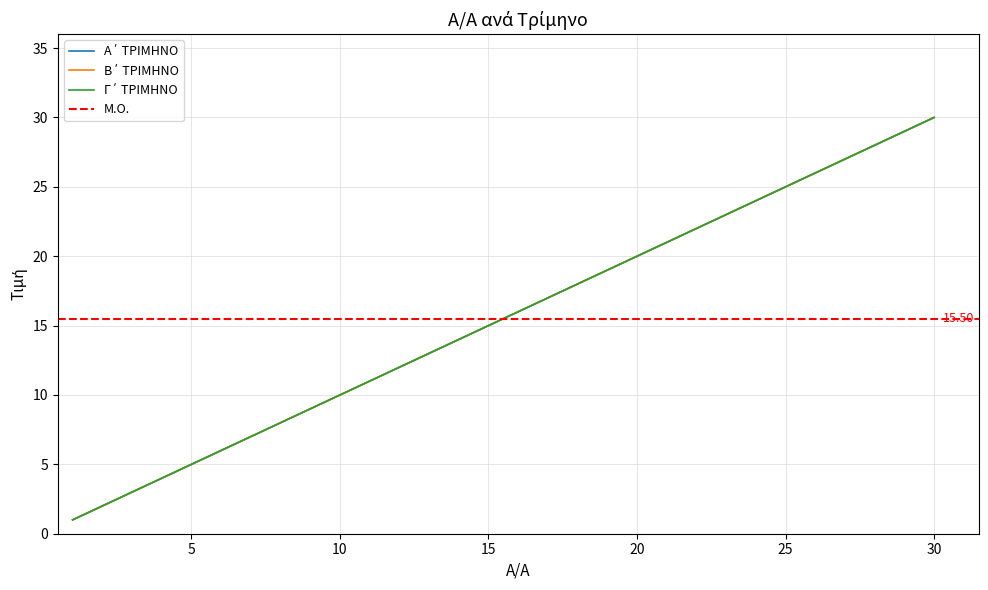

How many data points in Α΄ ΤΡΙΜΗΝΟ are above 16?

14